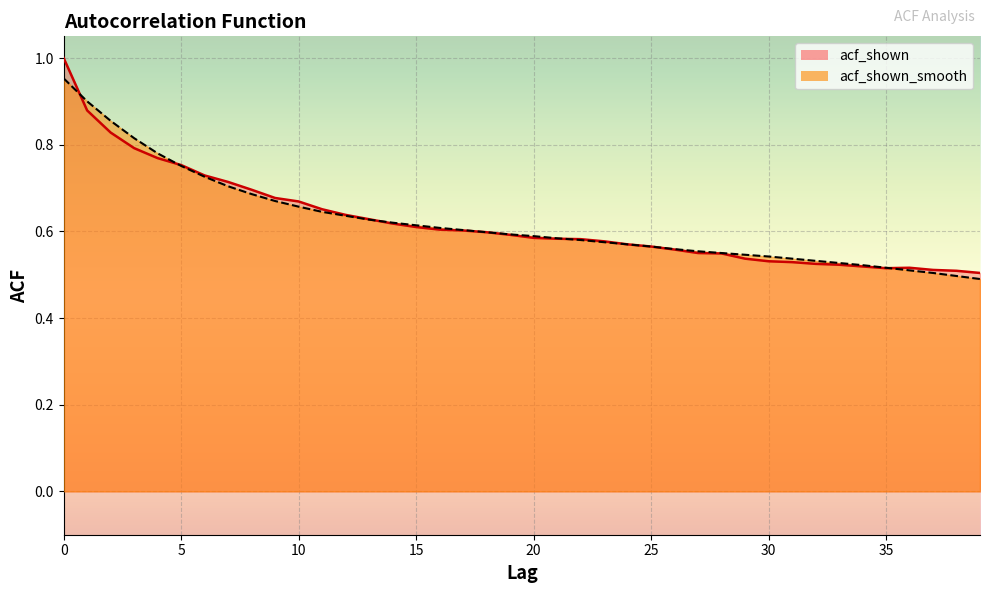

What is the value of the acf_shown_smooth point at the 17th from the left?

0.6